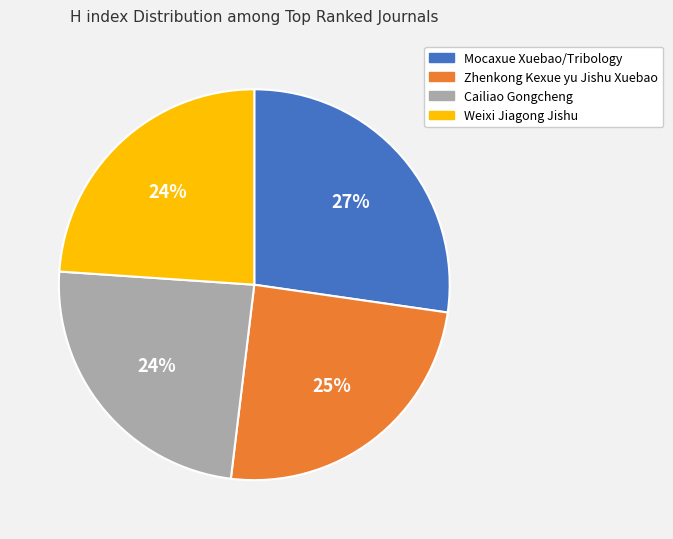

Which category has the biggest portion of the pie?

Mocaxue Xuebao/Tribology